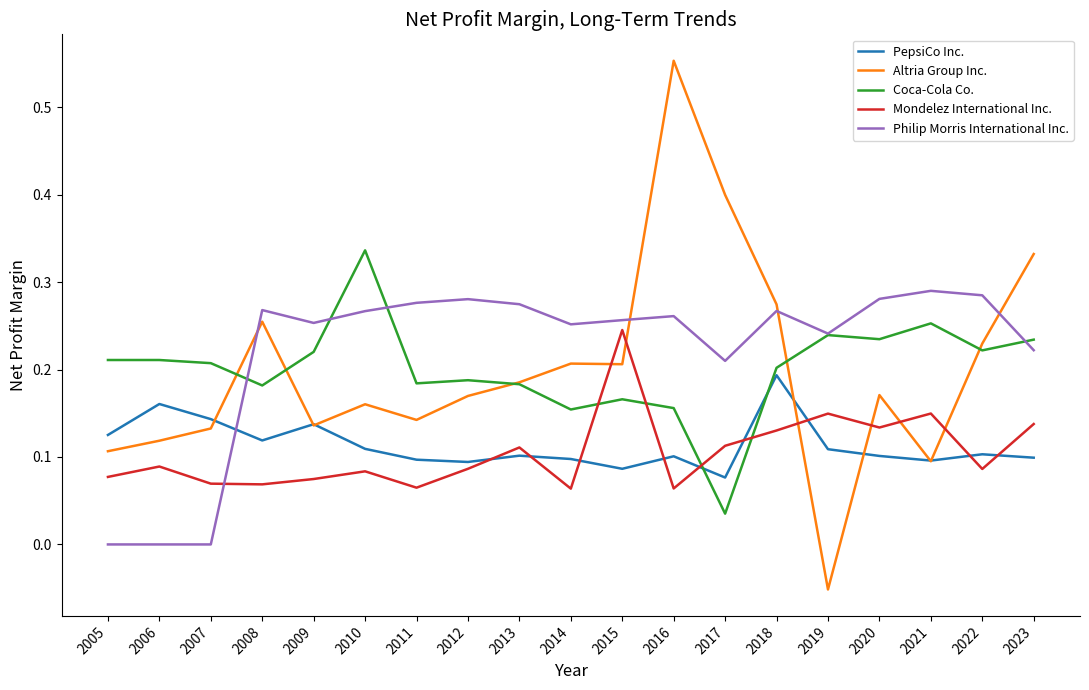

Which series has the widest spread of values?

Altria Group Inc.